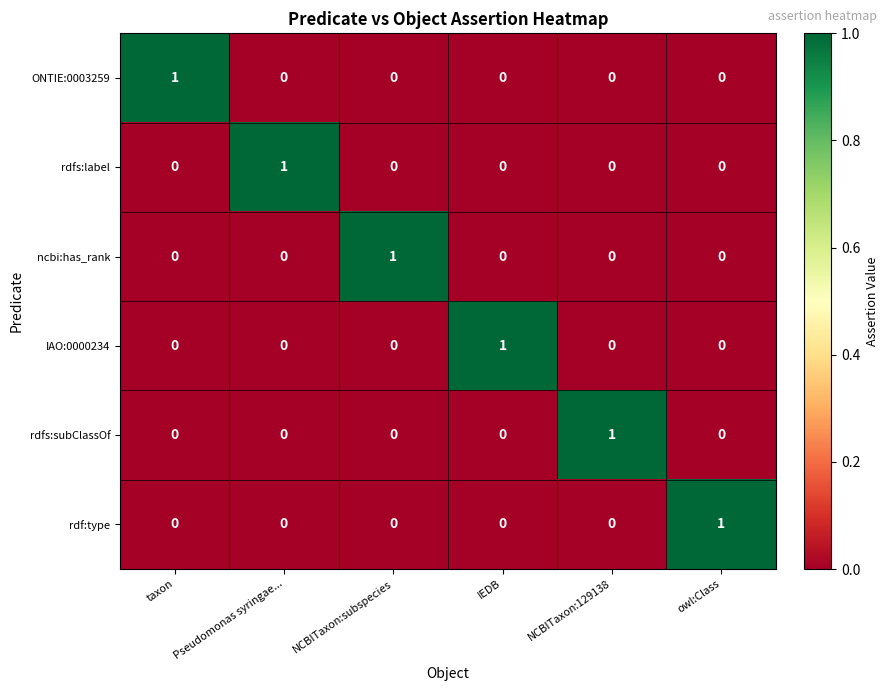

How many series are shown in this chart?

6